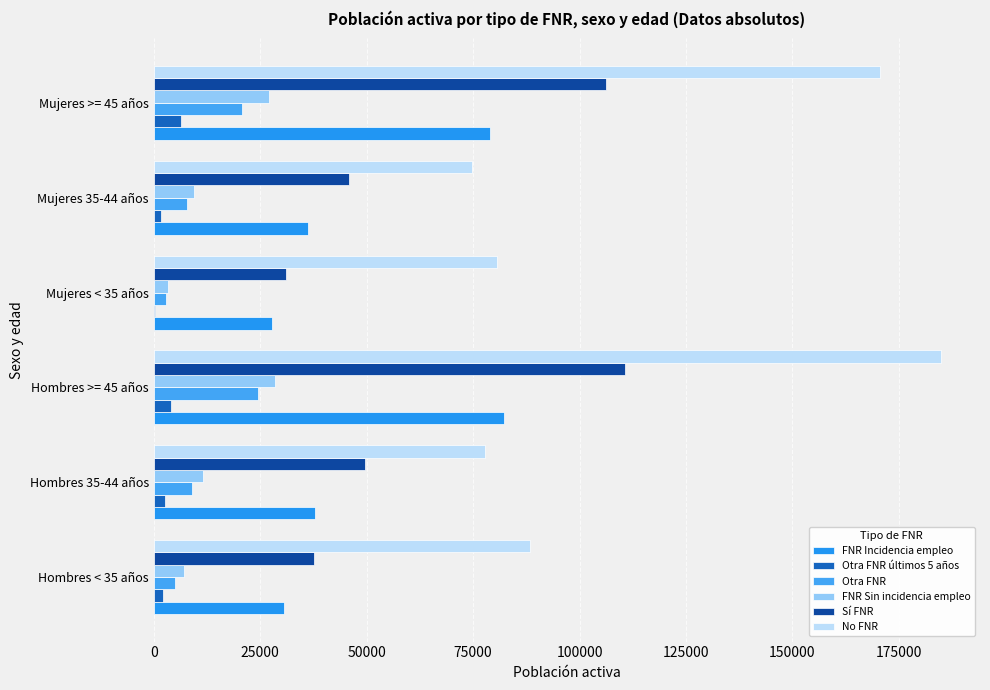

Reading left to right, transcribe all the data shown in this chart.

FNR Incidencia empleo: 30504.1	37887.7	82184.2	27775.1	36248.1	79088.5
Otra FNR últimos 5 años: 2259.7	2572.8	4012.6	418.7	1763.6	6406.7
Otra FNR: 4897.7	9093.8	24455.8	2945.8	7819.2	20759.7
FNR Sin incidencia empleo: 7157.4	11666.5	28468.5	3364.5	9582.8	27166.4
Sí FNR: 37661.5	49554.2	110652.7	31139.6	45830.9	106255.0
No FNR: 88336.6	77719.9	184791.8	80591.0	74711.2	170483.3